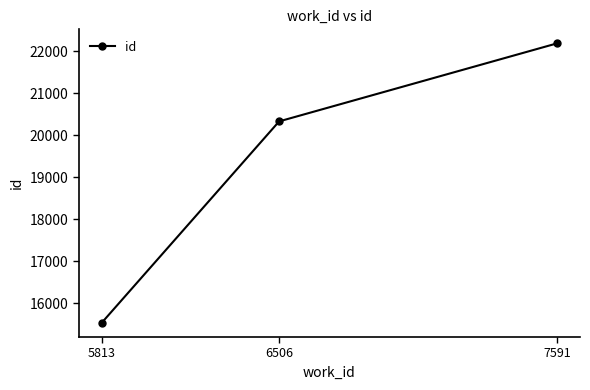

What is the approximate value at 5813, to the nearest 100?

15500